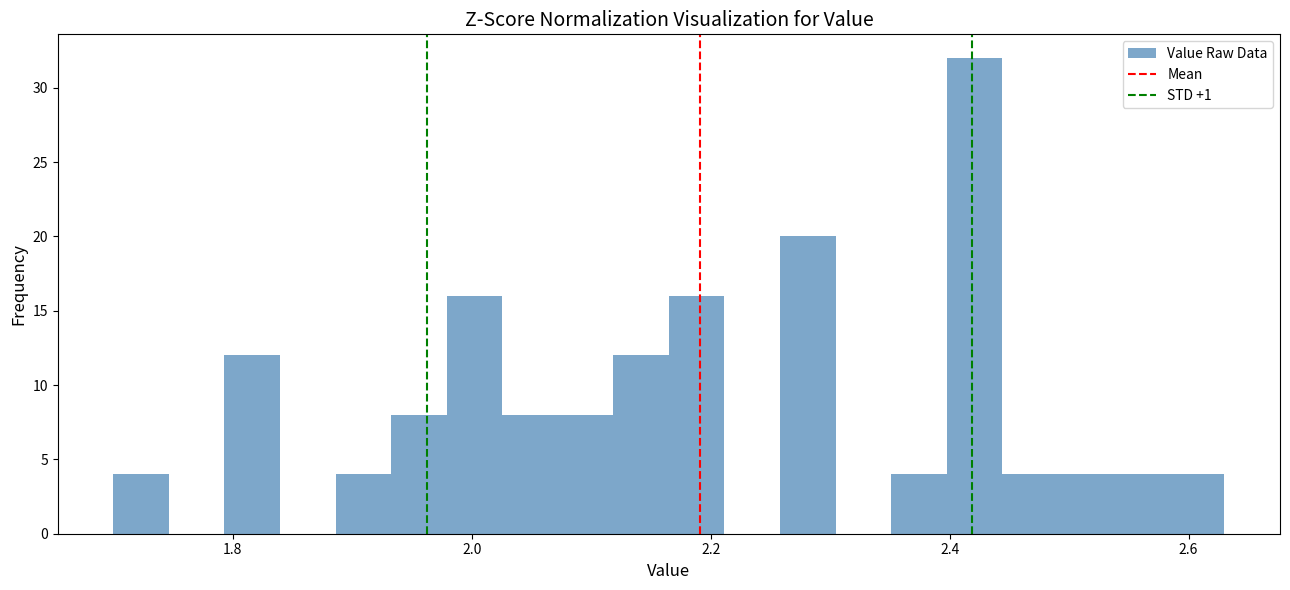

Read against the x-axis, roughly where is the centre of the tallest bar?

2.42